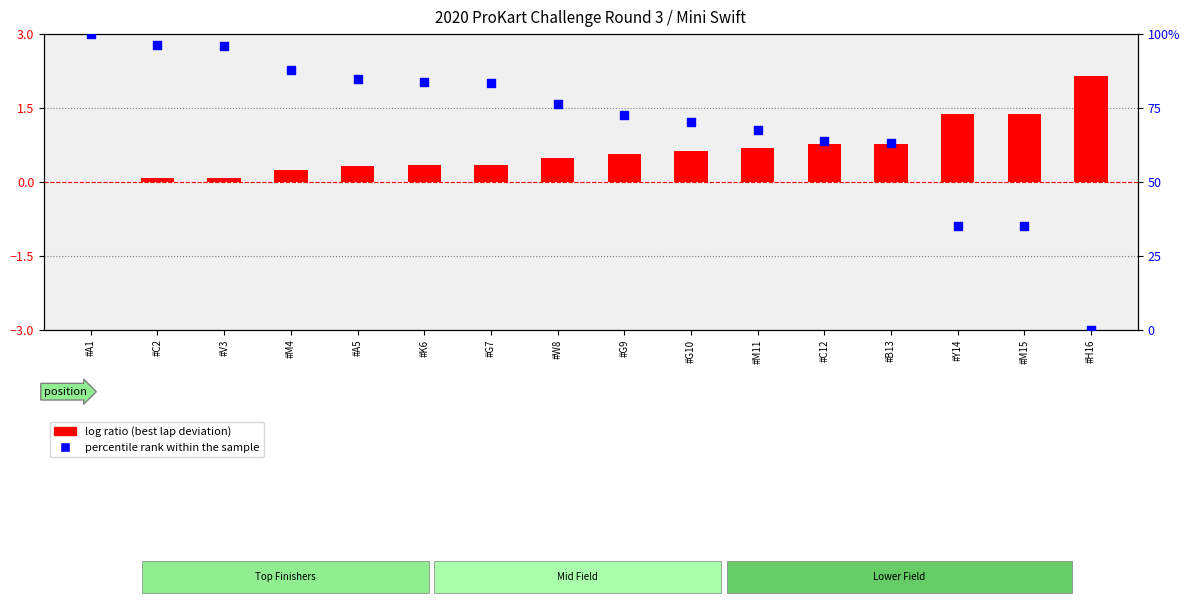

Which series has the largest total across all categories?

percentile rank within the sample